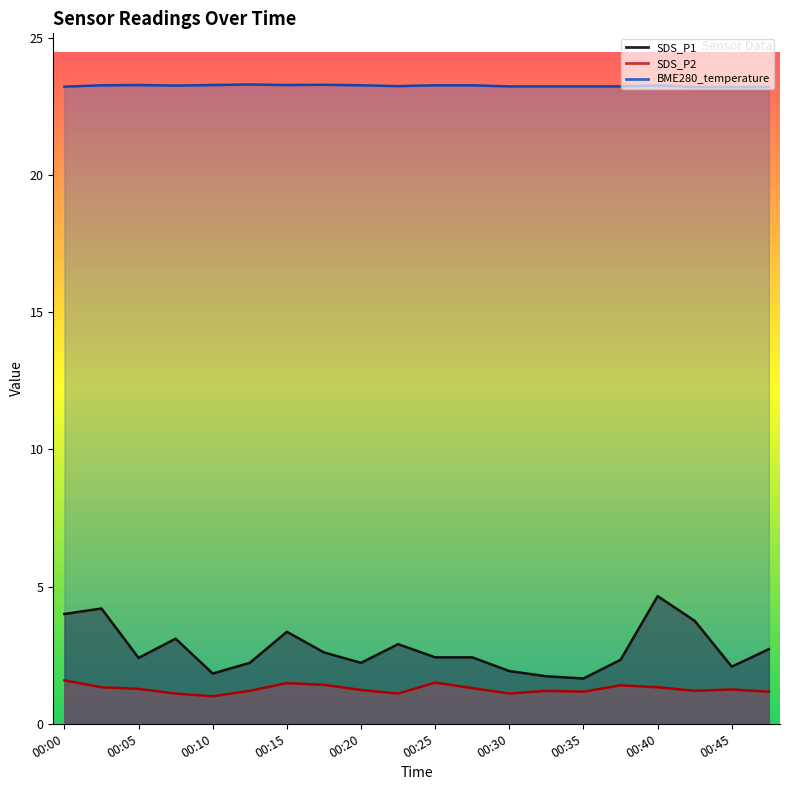

True or false: BME280_temperature and SDS_P2 intersect in this chart.

False